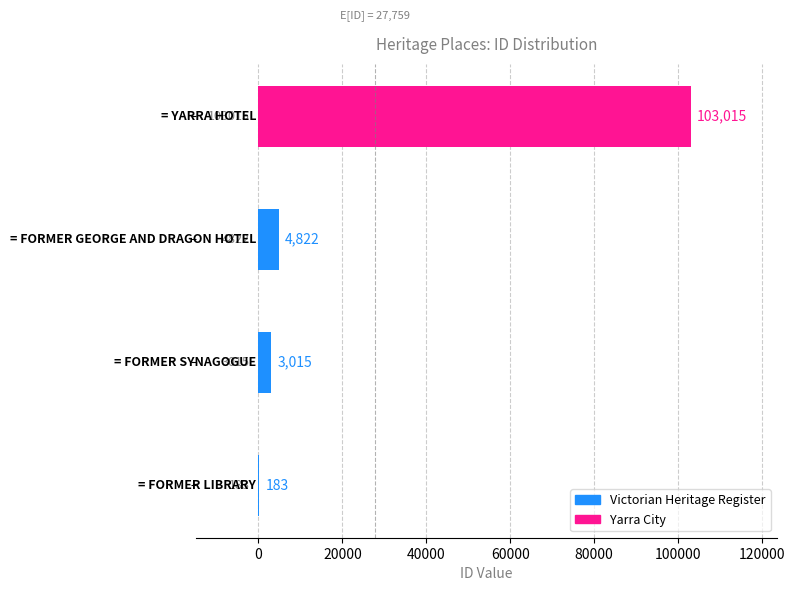

Are the bars horizontal?

Yes